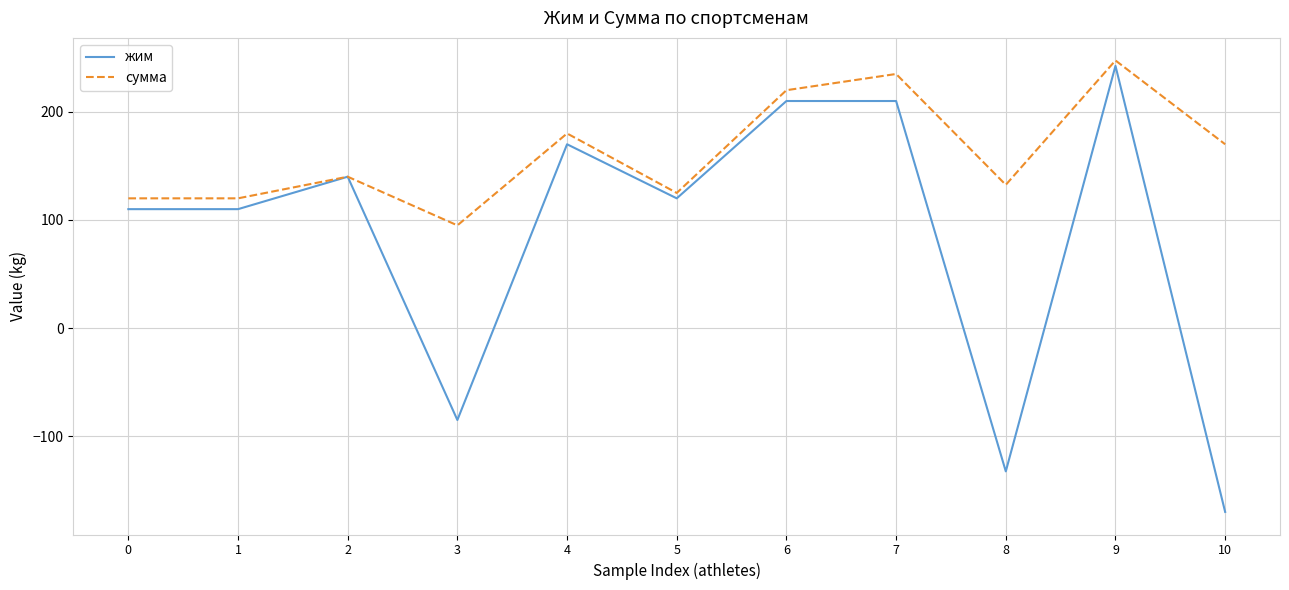

Which category has the lowest value across all series?

10